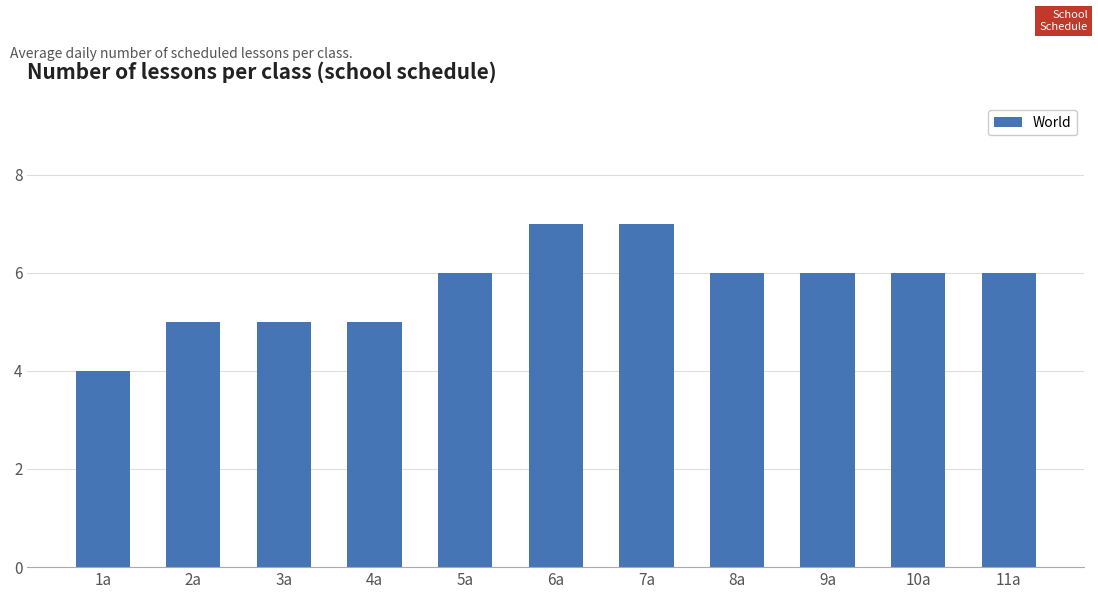

The value at 8а is 3. True or false?

False